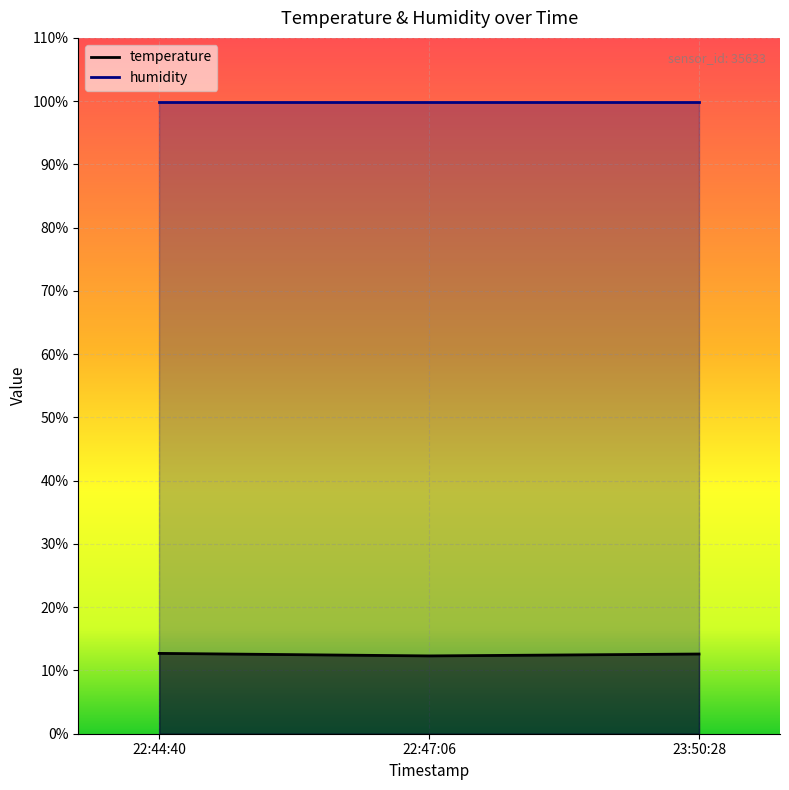

What position from the right is 23:50:28?

1